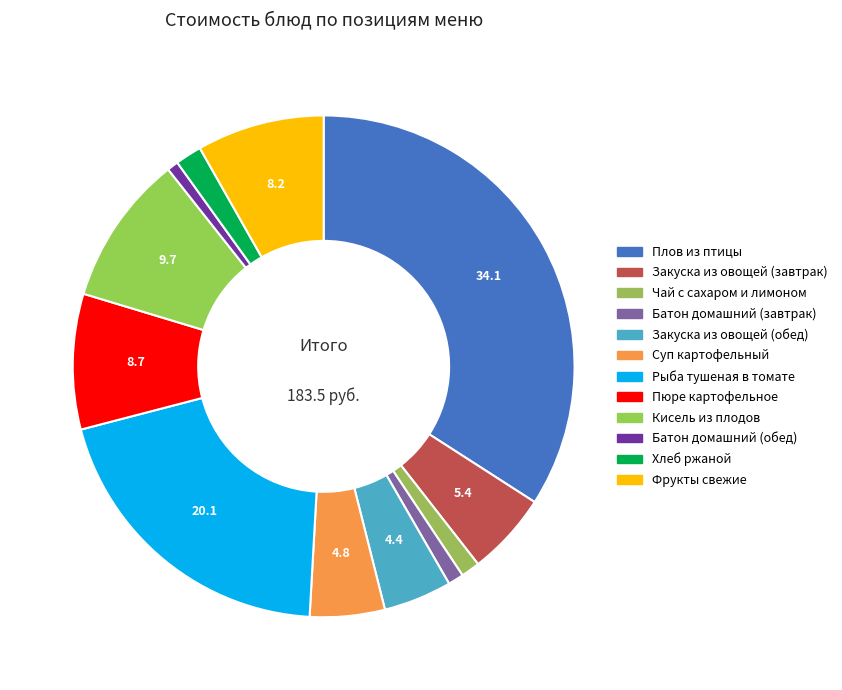

What portion of the pie excludes Пюре картофельное?

91.3%